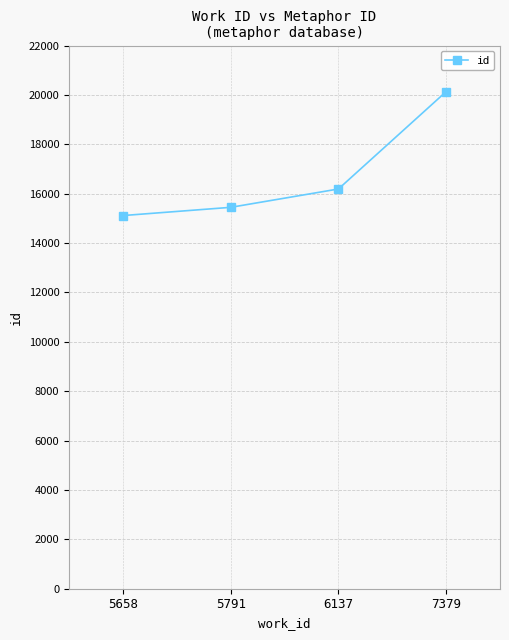

Count the number of data series in this chart.

1